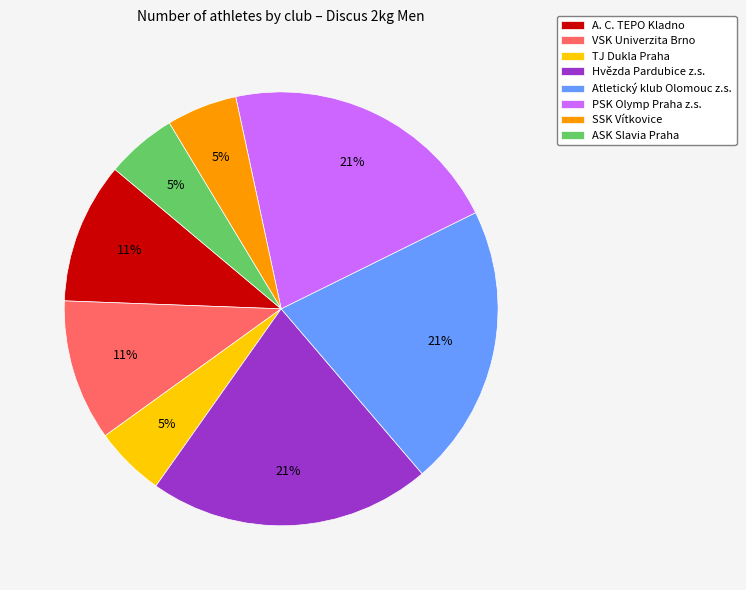

True or false: TJ Dukla Praha accounts for 17% of the total.

False